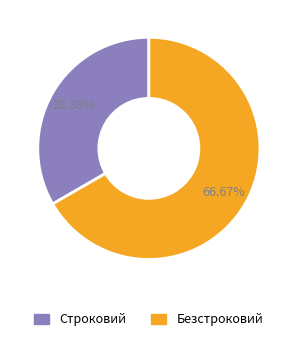

What is the ratio of the value at Безстроковий to the value at Строковий?

2.0